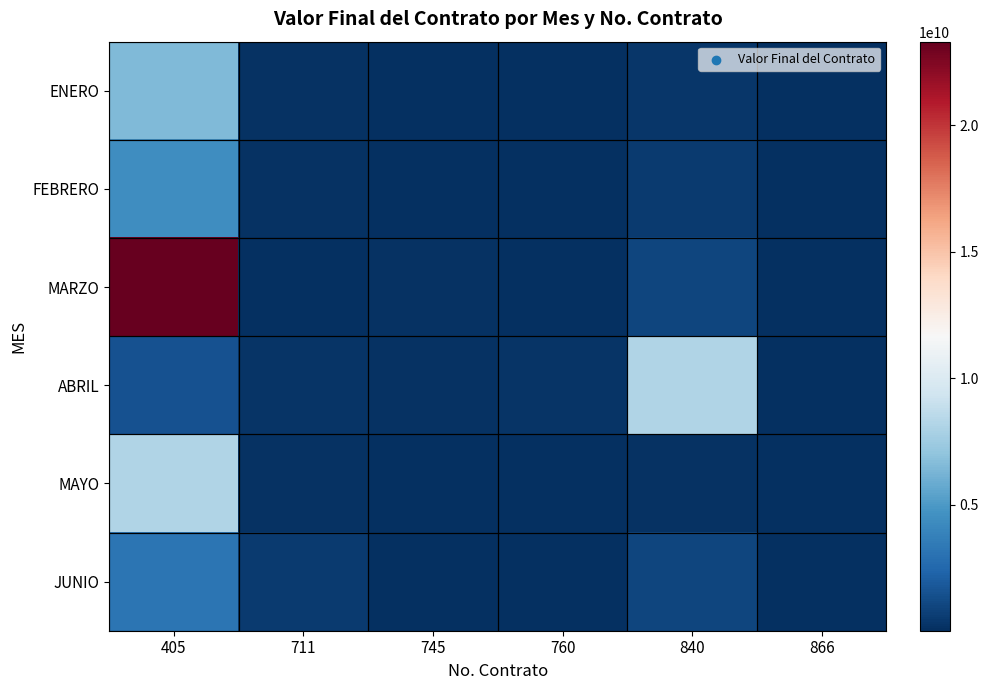

What is the smallest value displayed?

24581456